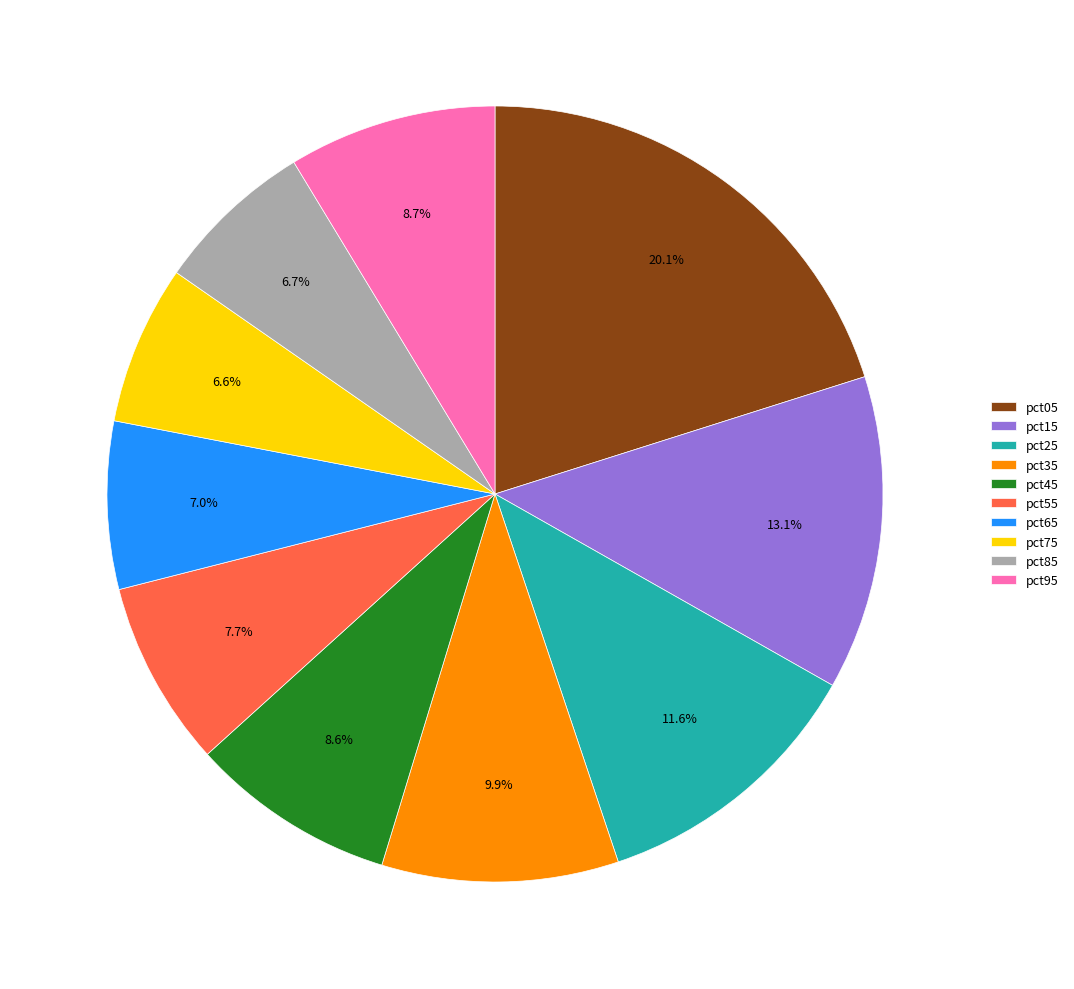

Does pct65 represent more than half of the total?

No